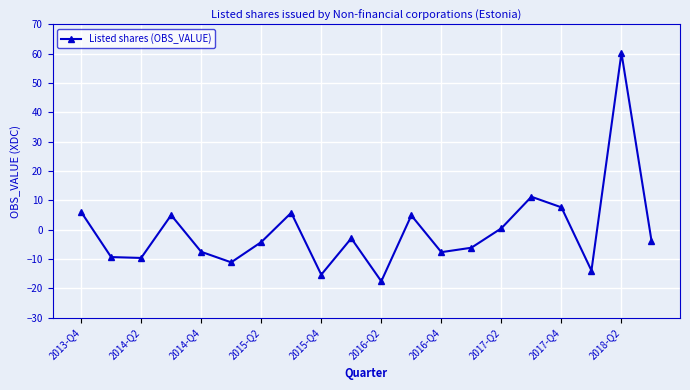

What is the value of the 1st point from the left?

6.1